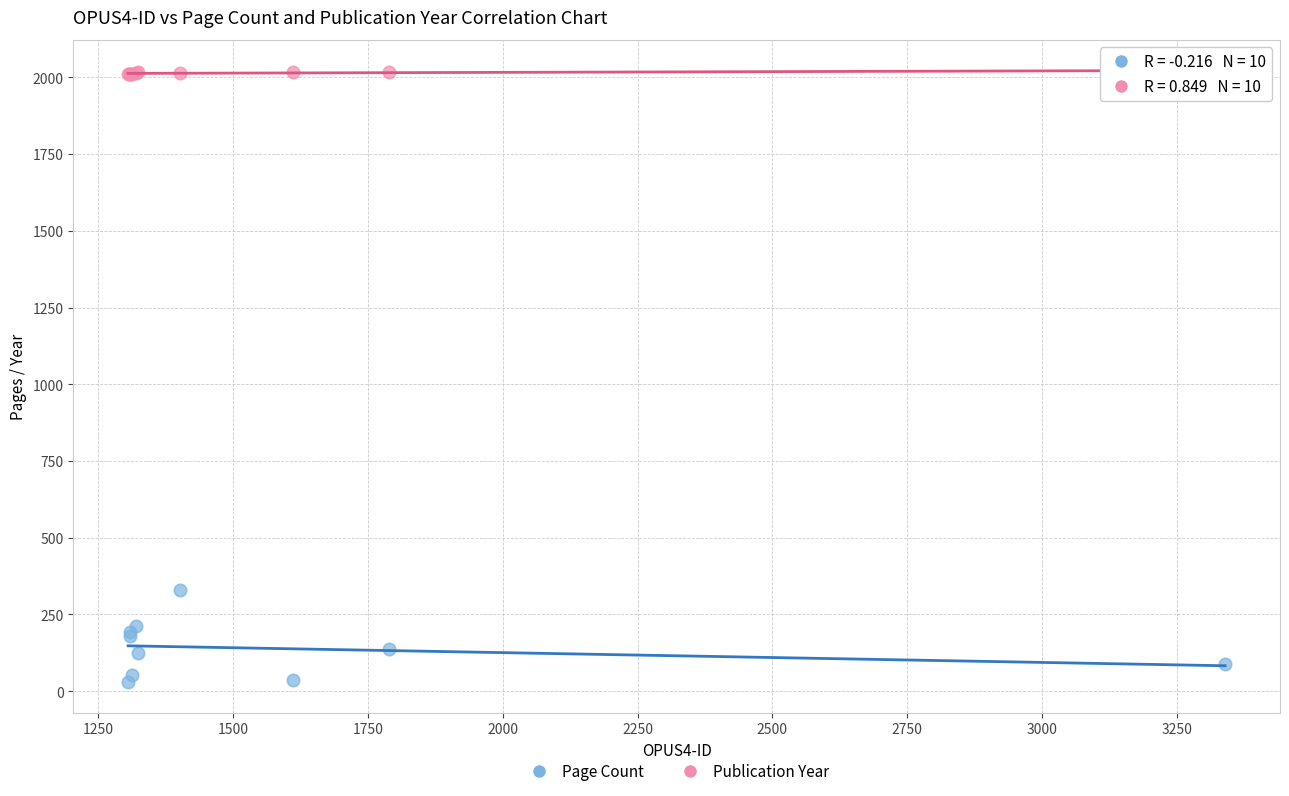

Which series contains the highest Y value?

Publication Year